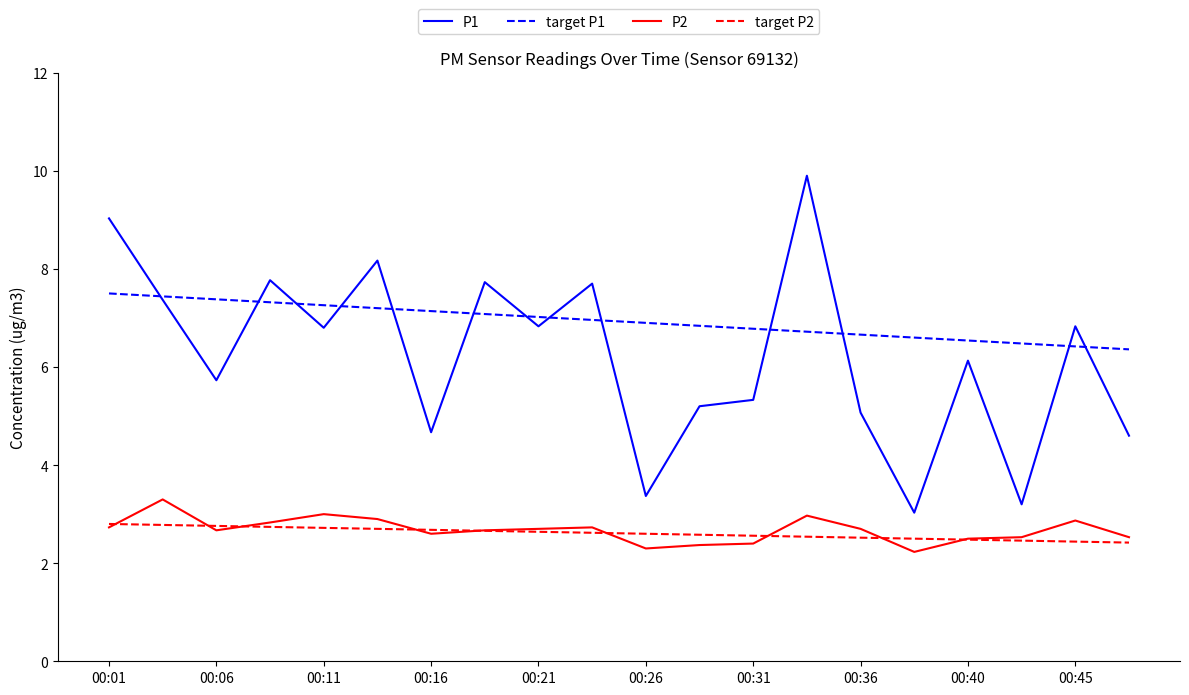

What is the greatest value displayed?

9.9